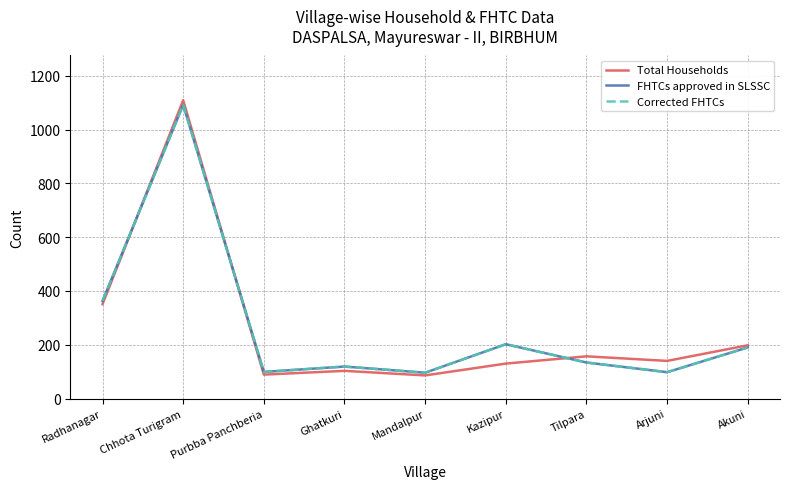

Reading left to right, extract all data points from this chart.

Total Households: 351	1109	89	103	86	130	157	140	198
FHTCs approved in SLSSC: 363	1092	99	119	96	202	134	98	190
Corrected FHTCs: 363	1092	99	119	96	202	134	98	190